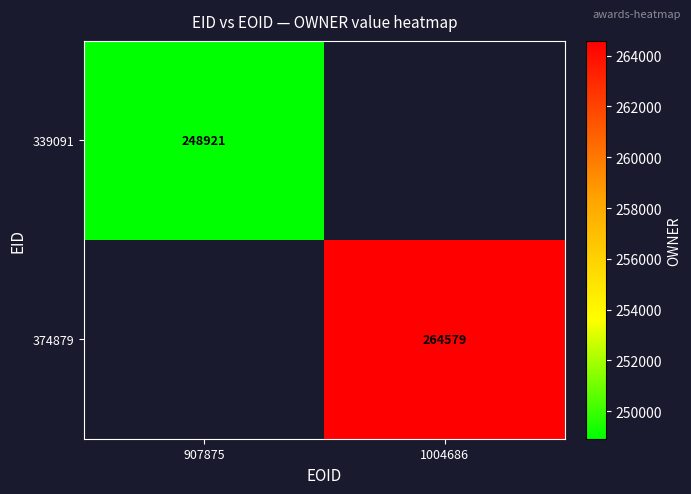

Is the value of 339091 at 907875 greater than the value of 374879 at 1004686?

No